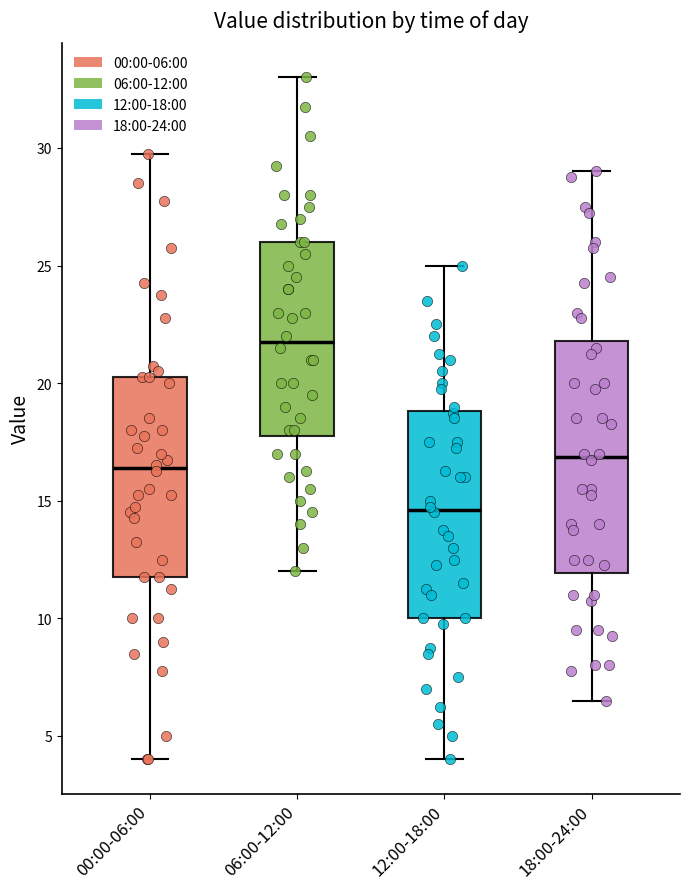

Which box's median line is the highest?

06:00-12:00